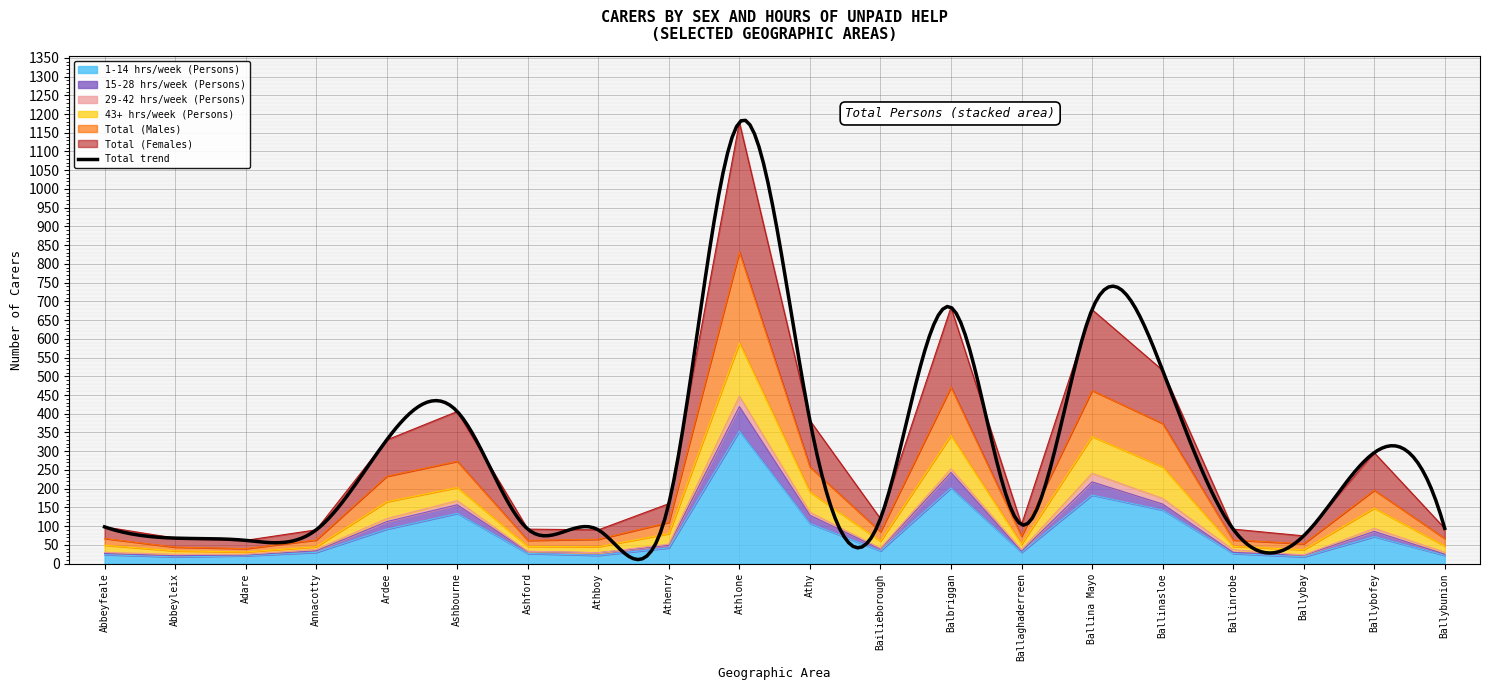

What position from the left is Annacotty?

4